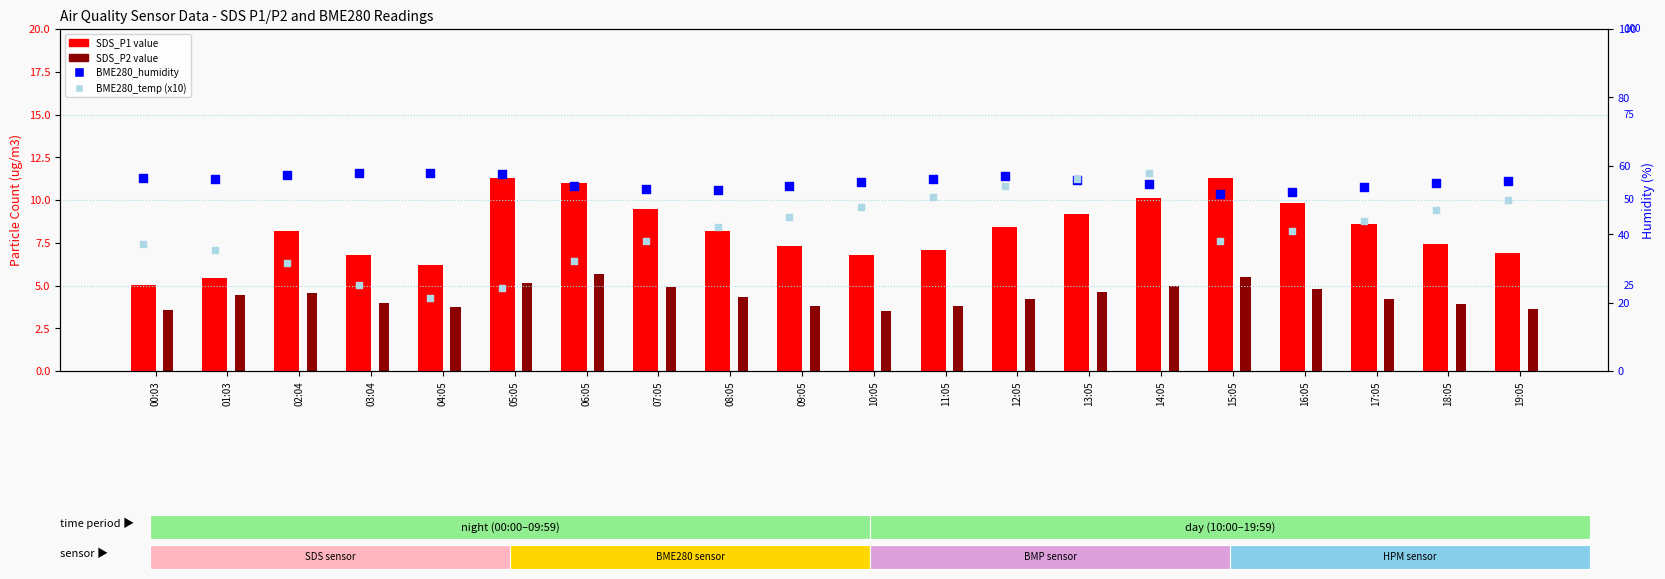

Which series reaches the minimum Y coordinate?

SDS_P2 (count)